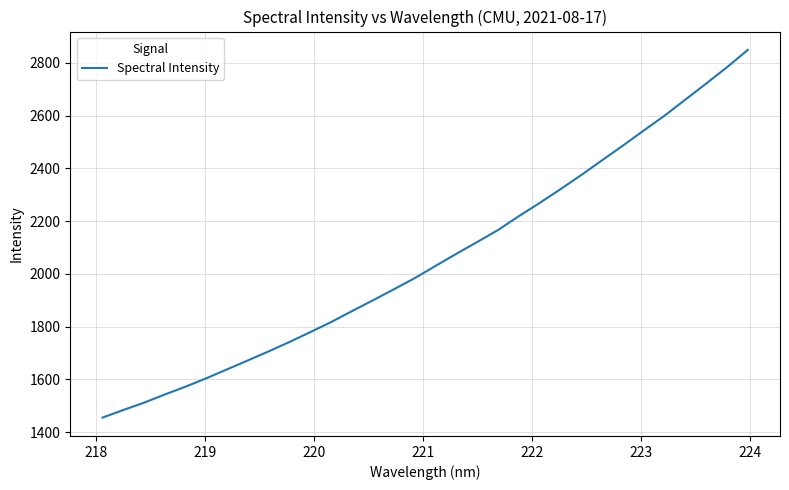

What is the difference between the maximum and minimum values?

1393.3